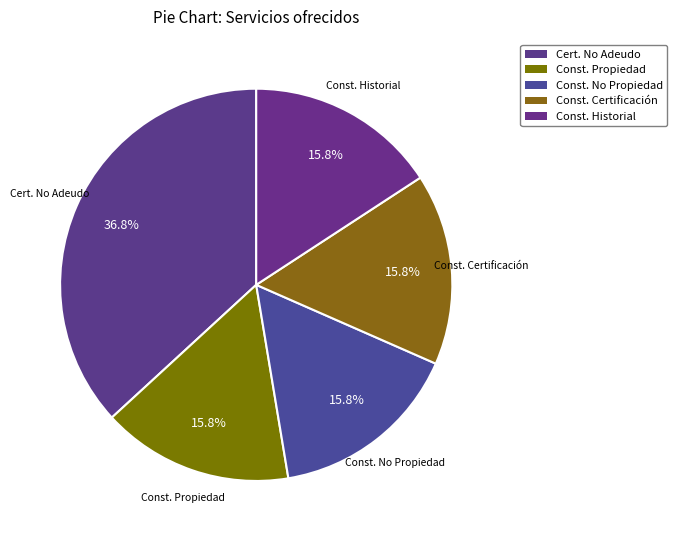

How many slices are in this pie chart?

5